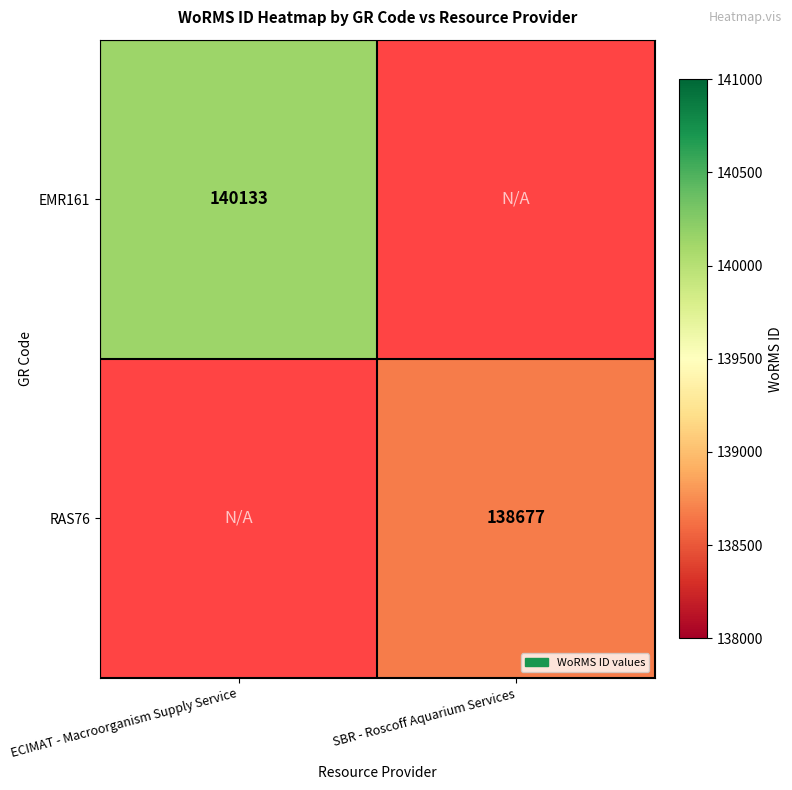

The RAS76 series shows 138677 at SBR - Roscoff Aquarium Services. True or false?

True